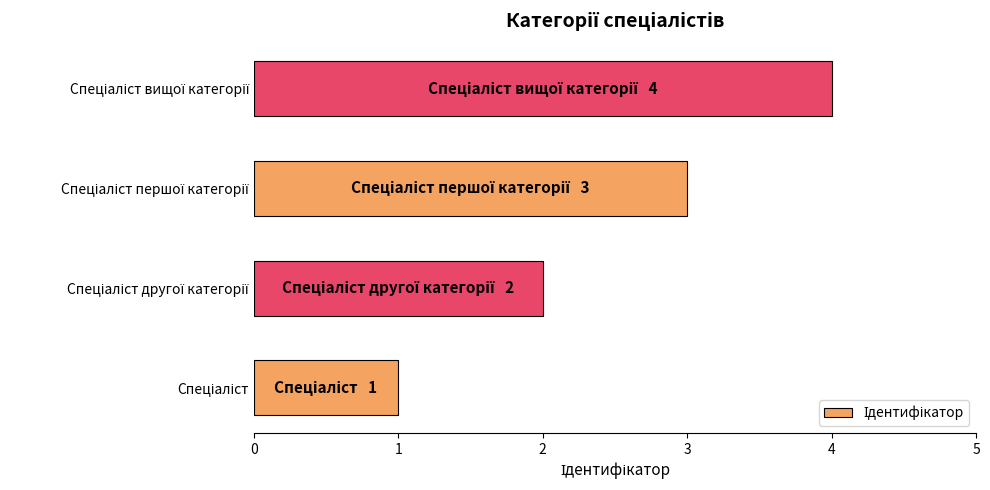

What is the minimum value shown in the chart?

1